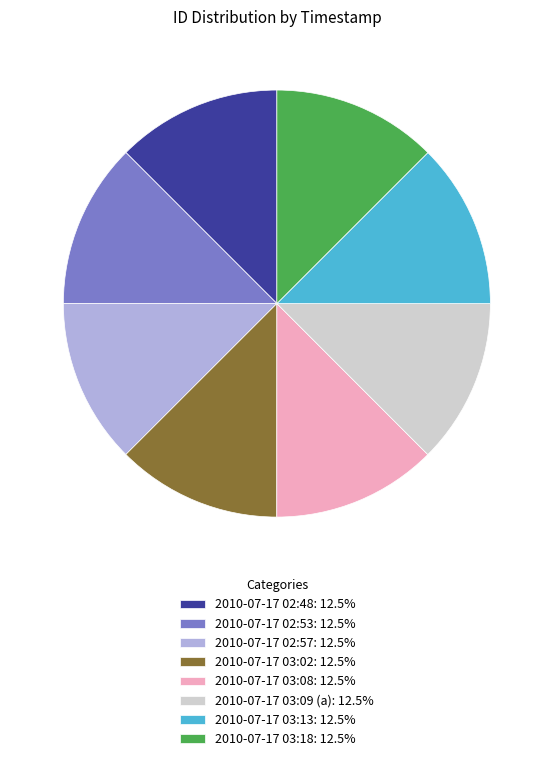

Is it true that 2010-07-17 02:57 is 1% of the pie?

False